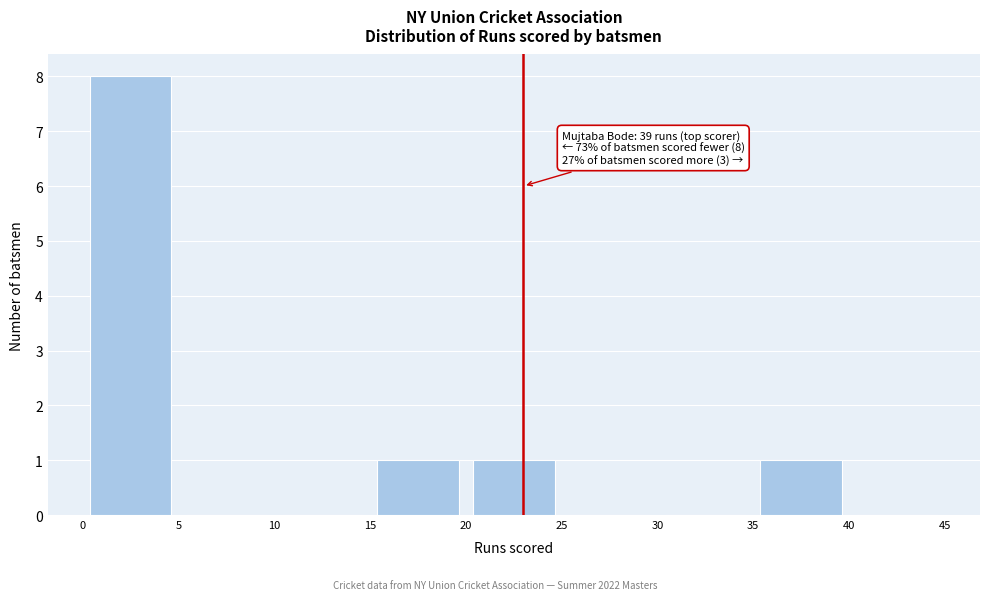

Which range on the x-axis has the tallest bar?

0 to 5